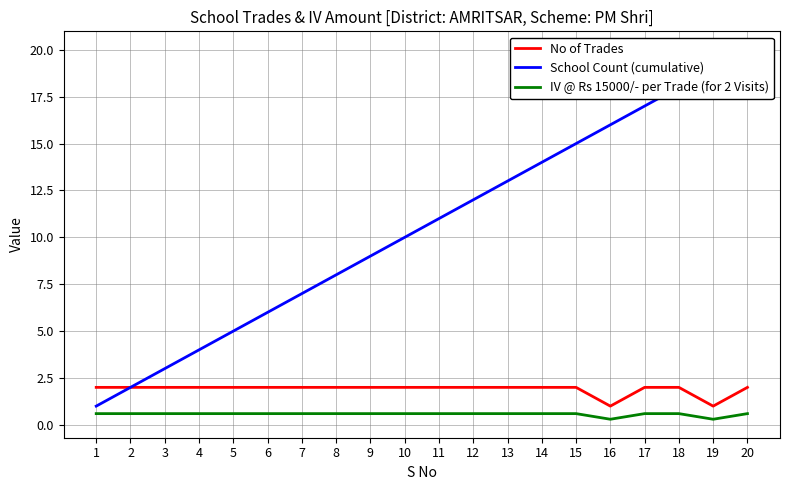

True or false: School Count (cumulative) has more than 2 interior local peaks.

False